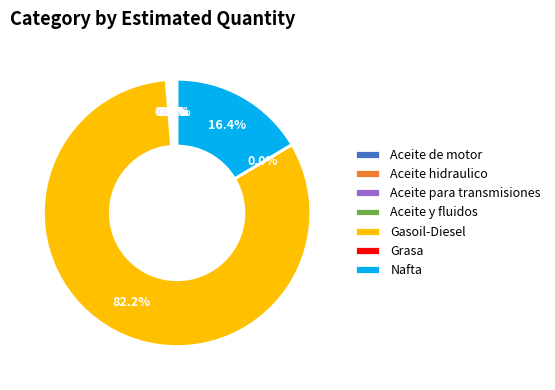

Is Gasoil-Diesel the majority of the pie?

Yes